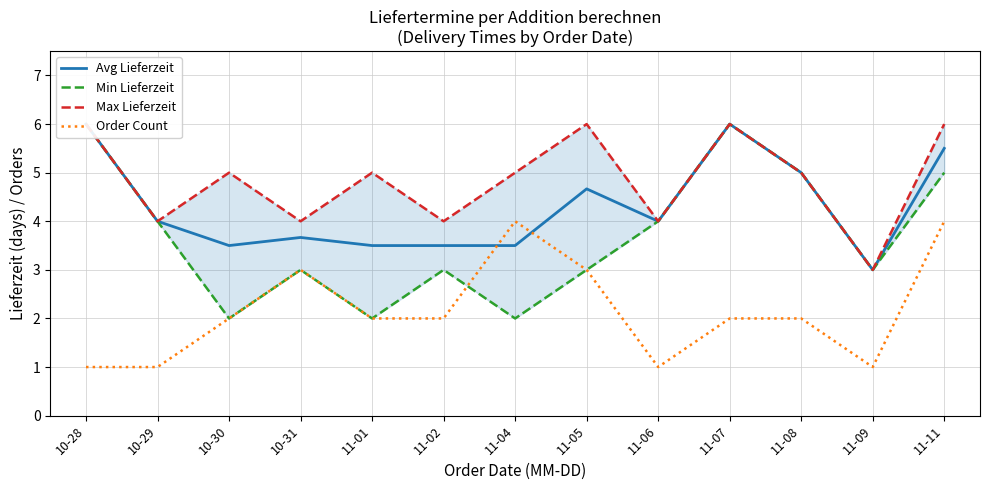

True or false: Min Lieferzeit and Order Count cross at least once.

True